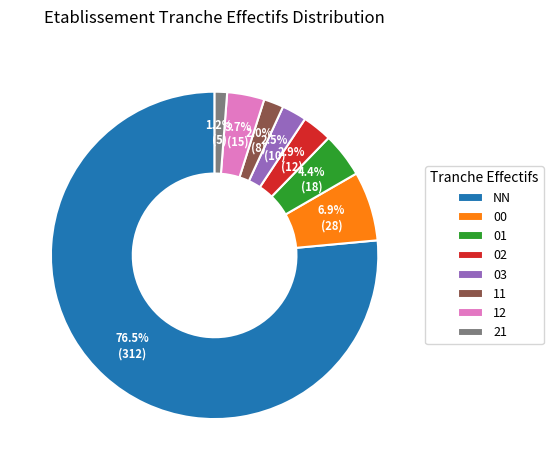

Does 00 represent more than half of the total?

No